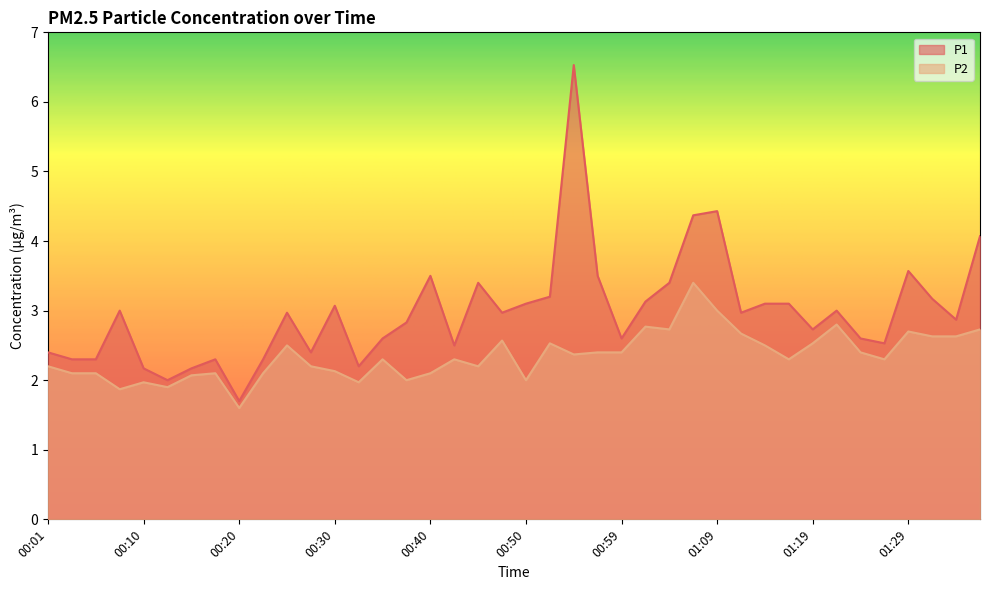

Reading right to left, what are all the values shown in this chart?

P1: 4.1	2.9	3.2	3.6	2.5	2.6	3.0	2.7	3.1	3.1	3.0	4.4	4.4	3.4	3.1	2.6	3.5	6.5	3.2	3.1	3.0	3.4	2.5	3.5	2.8	2.6	2.2	3.1	2.4	3.0	2.3	1.7	2.3	2.2	2.0	2.2	3.0	2.3	2.3	2.4
P2: 2.7	2.6	2.6	2.7	2.3	2.4	2.8	2.5	2.3	2.5	2.7	3.0	3.4	2.7	2.8	2.4	2.4	2.4	2.5	2.0	2.6	2.2	2.3	2.1	2.0	2.3	2.0	2.1	2.2	2.5	2.1	1.6	2.1	2.1	1.9	2.0	1.9	2.1	2.1	2.2